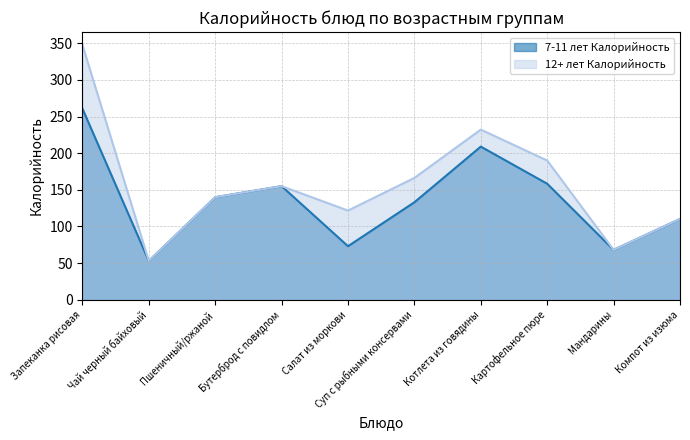

True or false: 7-11 лет Калорийность has a value of 88.8 at Чай черный байховый.

False